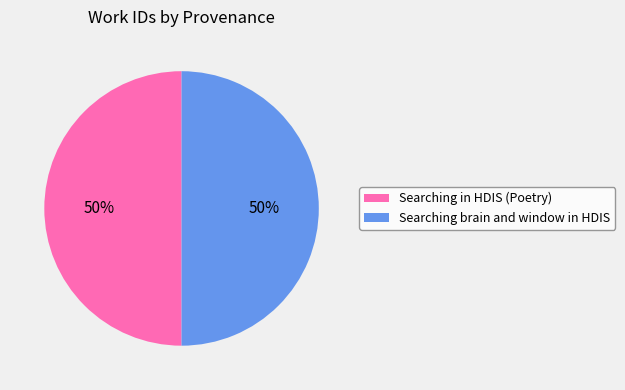

To the nearest percent, what portion does Searching in HDIS (Poetry) represent?

50%